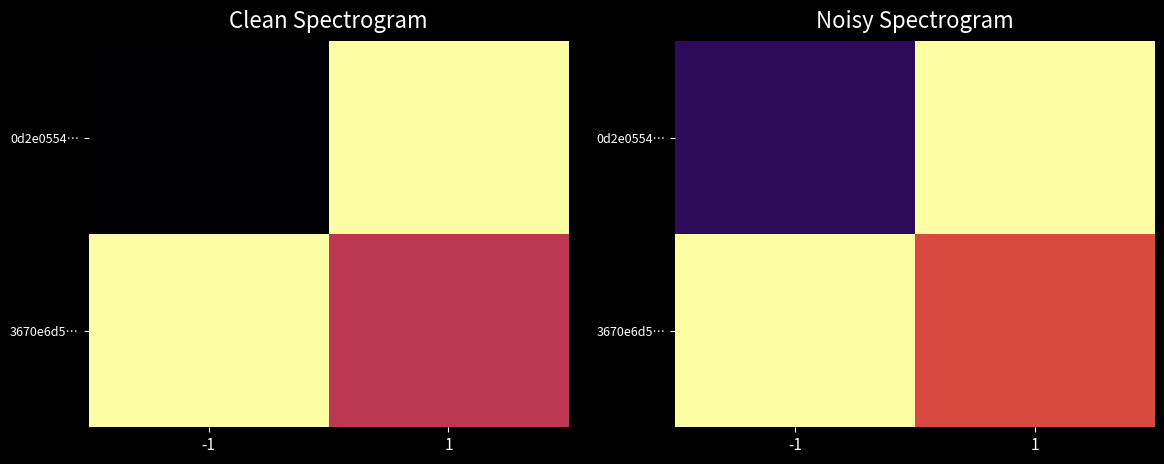

What is the highest value of the 3670e6d5… series?

1.4